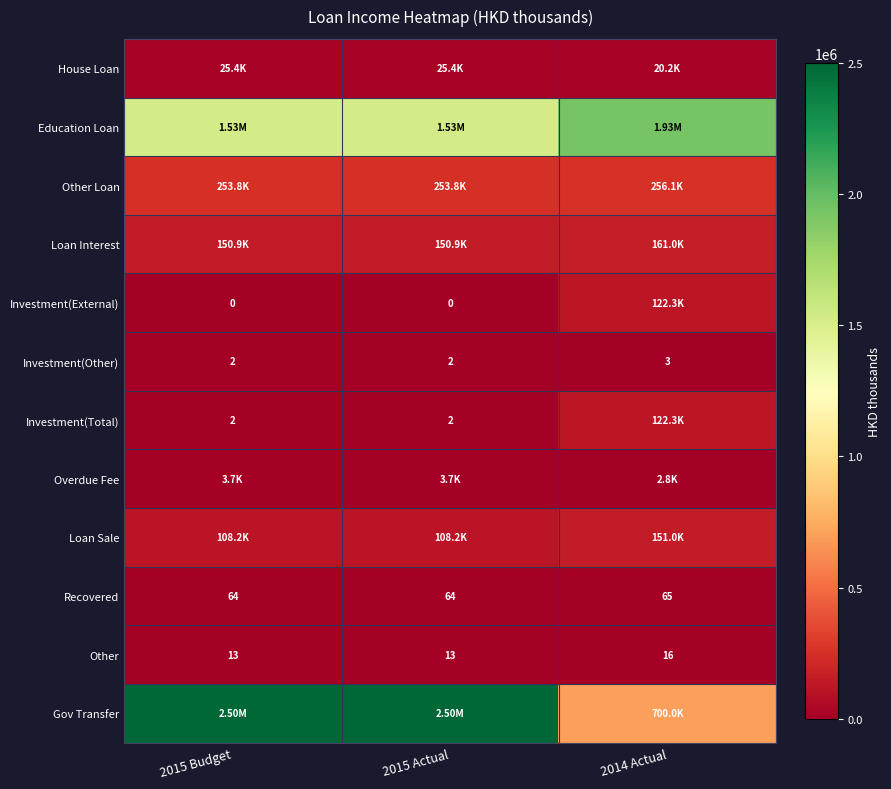

What is the average value of the Other series?

14